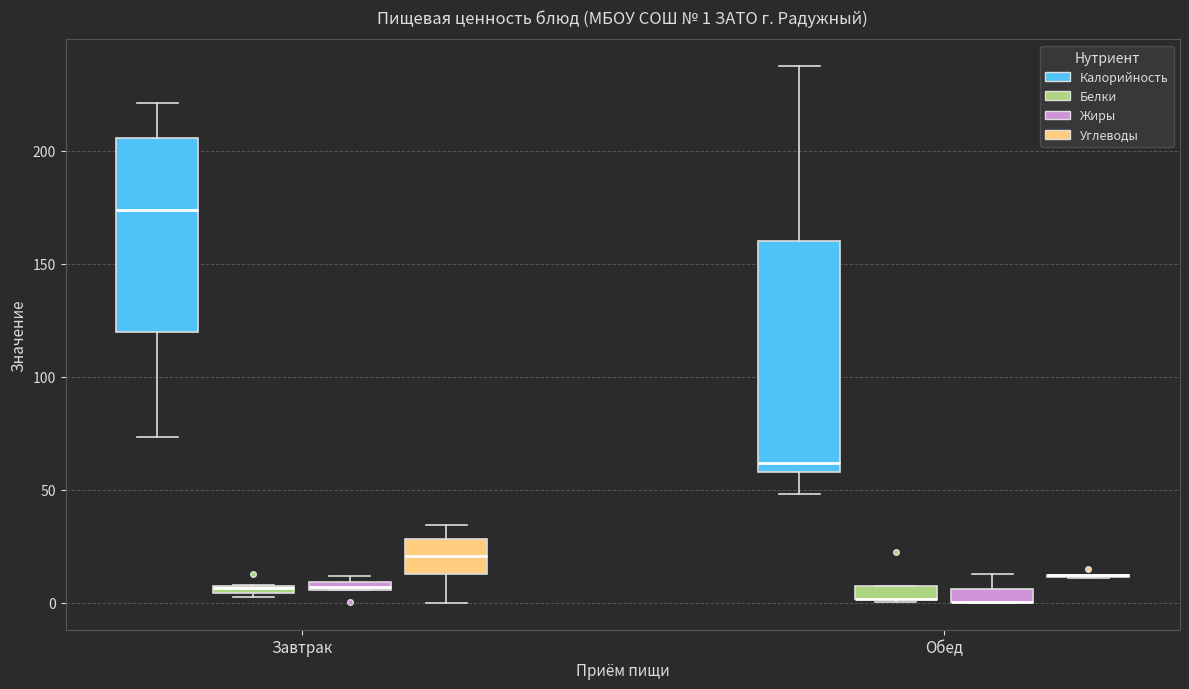

Which box is the tallest, from its lower edge to its upper edge?

Обед (Калорийность)